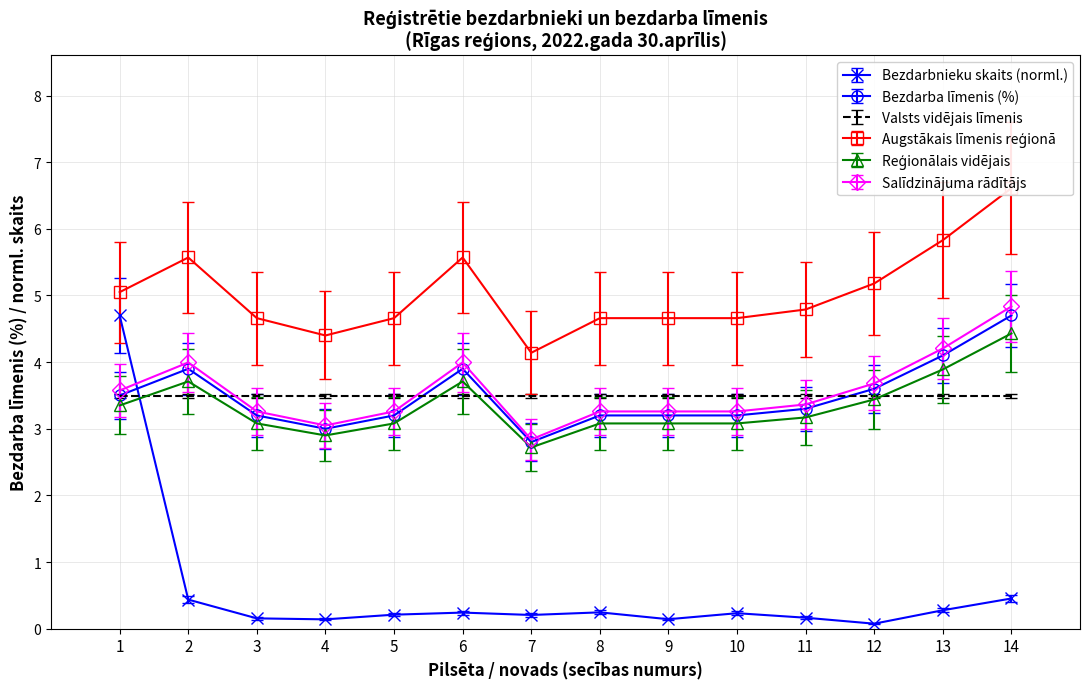

Which series has the largest total across all categories?

Bezdarba līmenis (%)